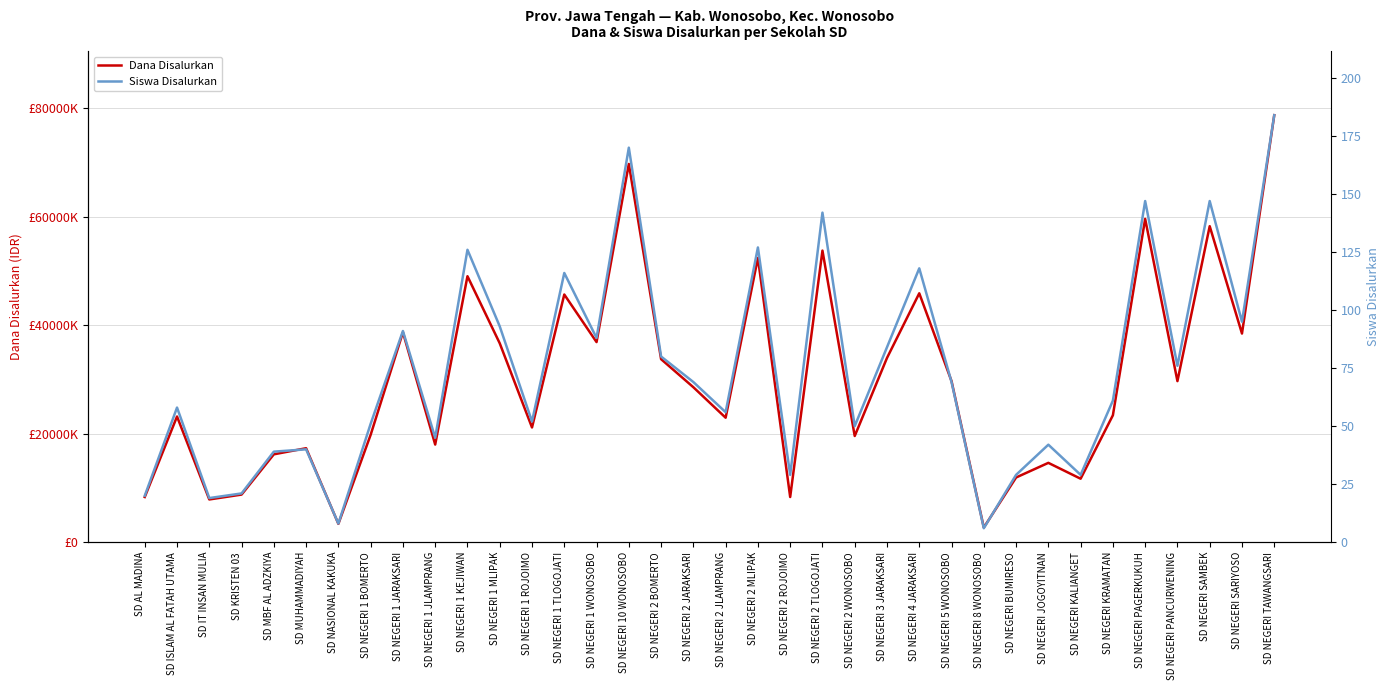

Reading right to left, extract all data points from this chart.

Dana Disalurkan: 78750000	38475000	58275000	29700000	59625000	23400000	11700000	14625000	11925000	2700000	29700000	45900000	33975000	19575000	53775000	8325000	52425000	22950000	28575000	33750000	69750000	36900000	45675000	21150000	36675000	49050000	18000000	38700000	19800000	3375000	17325000	16200000	8775000	7875000	23175000	8325000
Siswa Disalurkan: 184	95	147	76	147	61	29	42	29	6	69	118	84	50	142	29	127	56	69	80	170	88	116	52	93	126	45	91	51	8	40	39	21	19	58	20